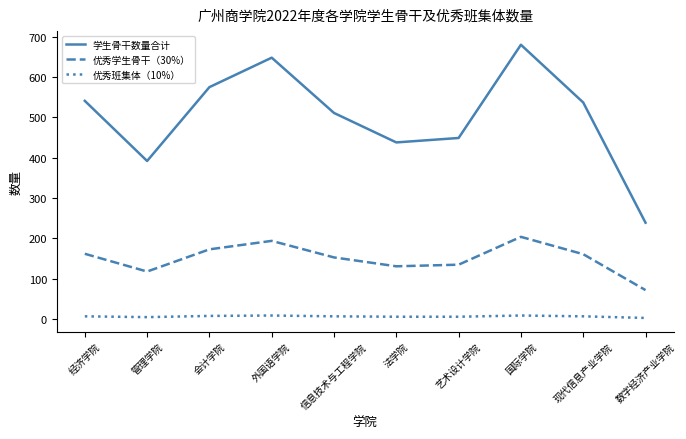

True or false: 优秀班集体（10%） has more than 0 interior local peaks.

True